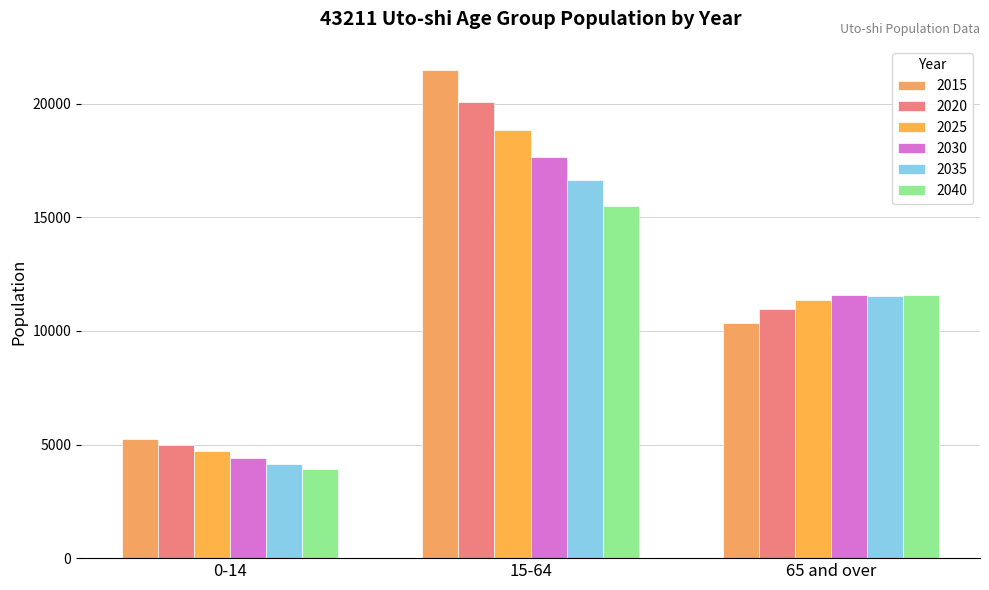

What is the total value across all series at 65 and over?

67362